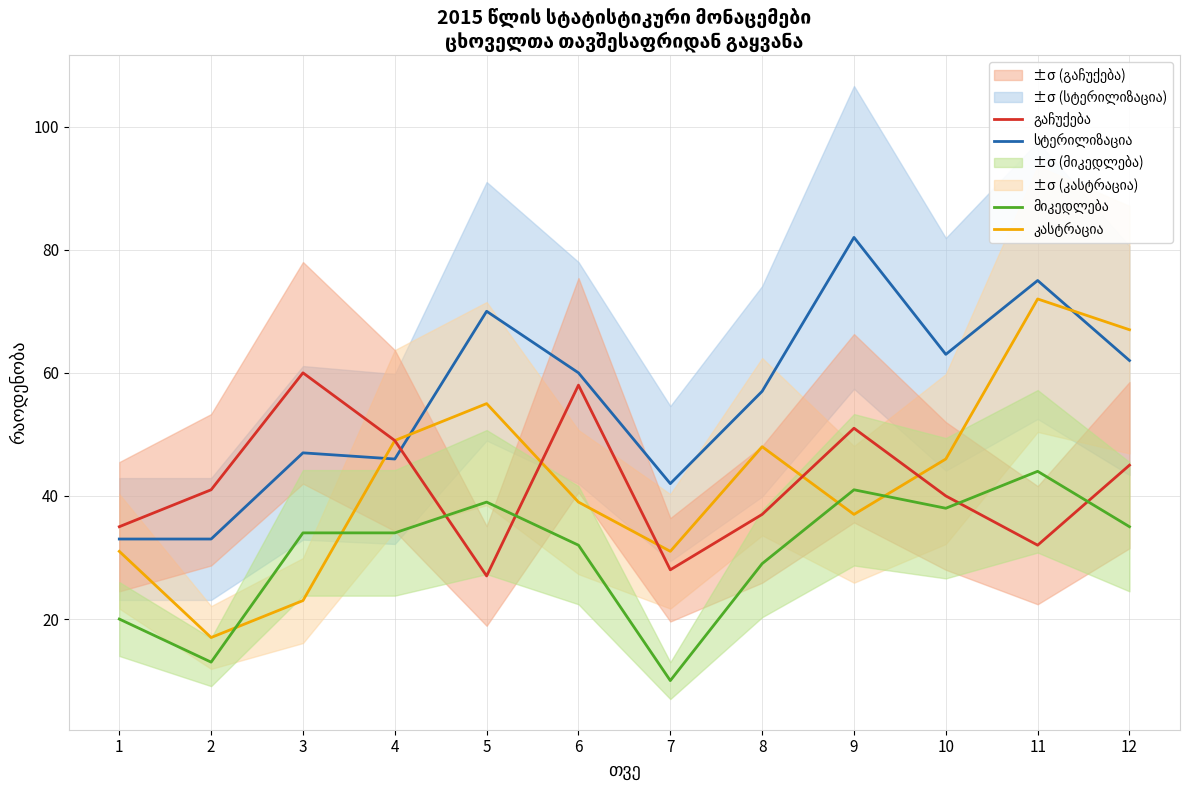

At which label does კასტრაცია first exceed 46?

4